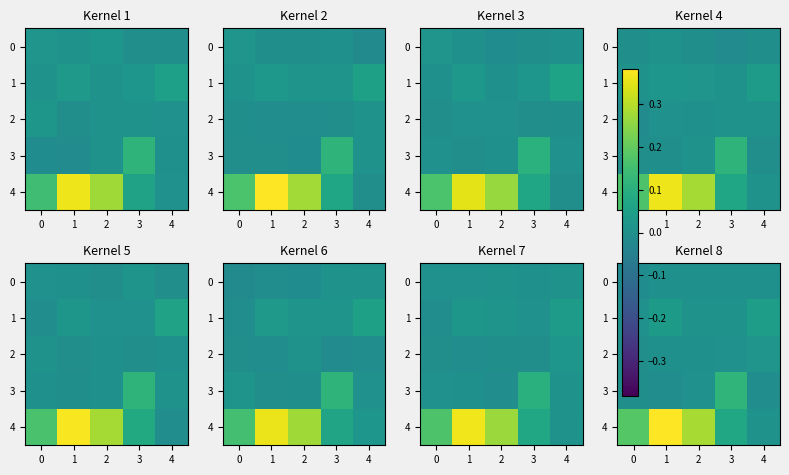

The value of 2 at 4 is 0.0. True or false?

True